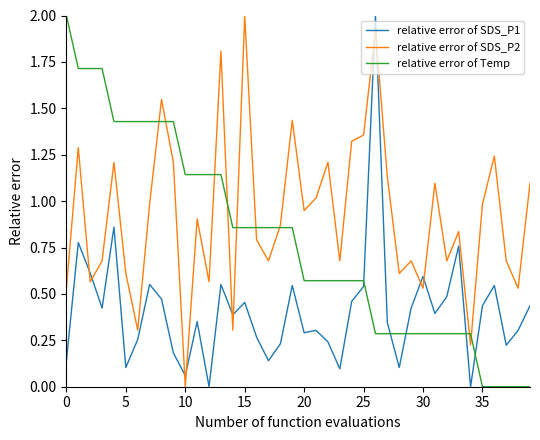

After their last crossing, which series has the higher values: relative error of SDS_P1 or relative error of Temp?

relative error of SDS_P1